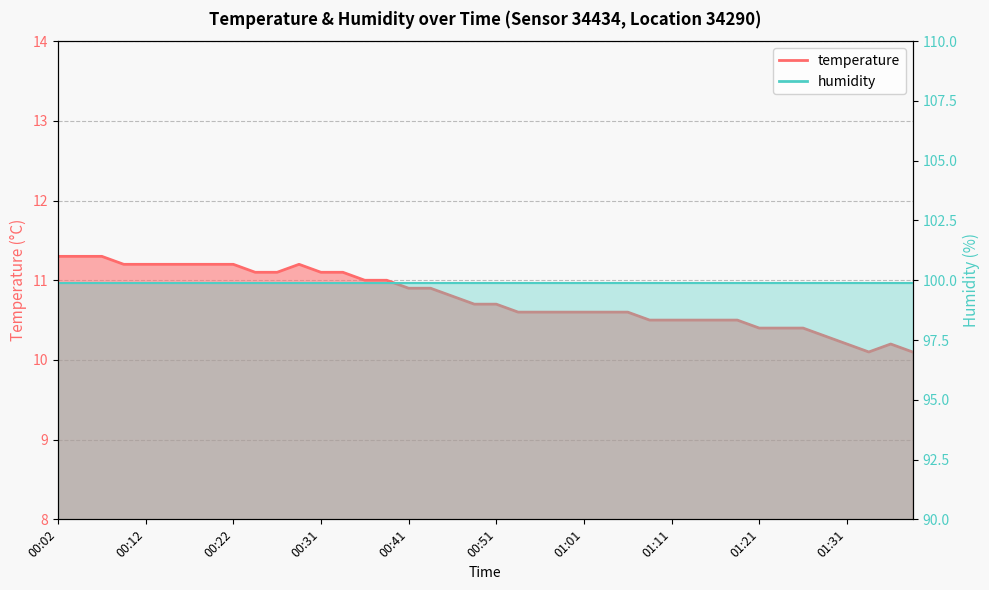

The chart shows a value of 15.3 at 00:49. True or false?

False